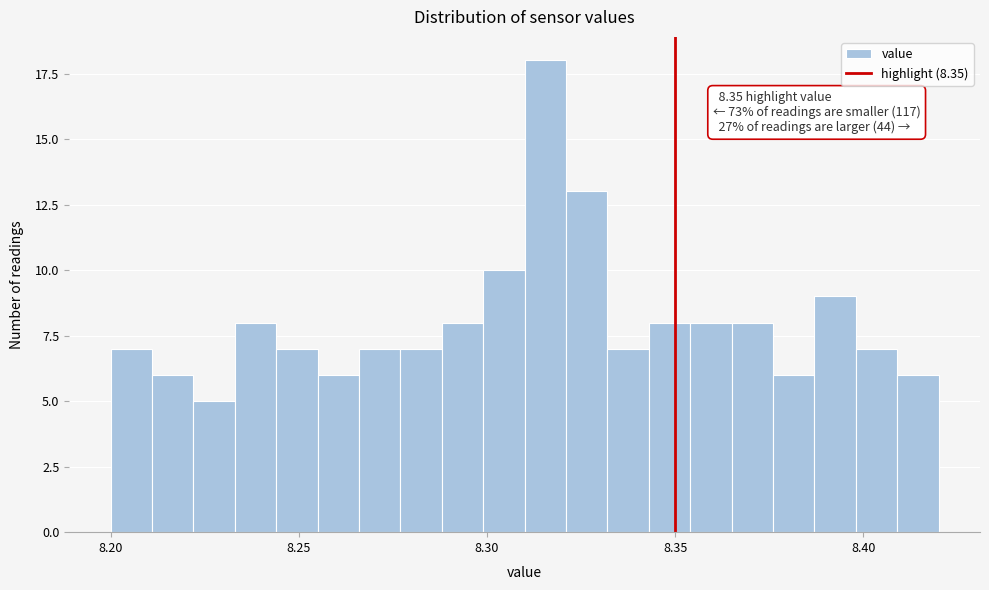

Read against the x-axis, roughly where is the centre of the tallest bar?

8.315